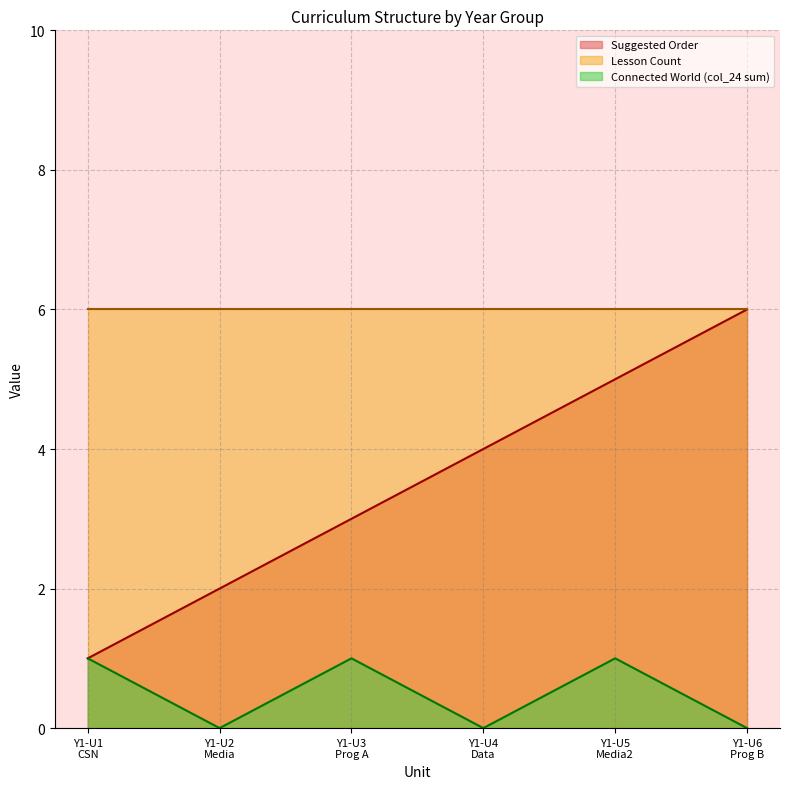

Which series changed the most between Year 1 Unit 3 and Year 1 Unit 4?

Suggested Order